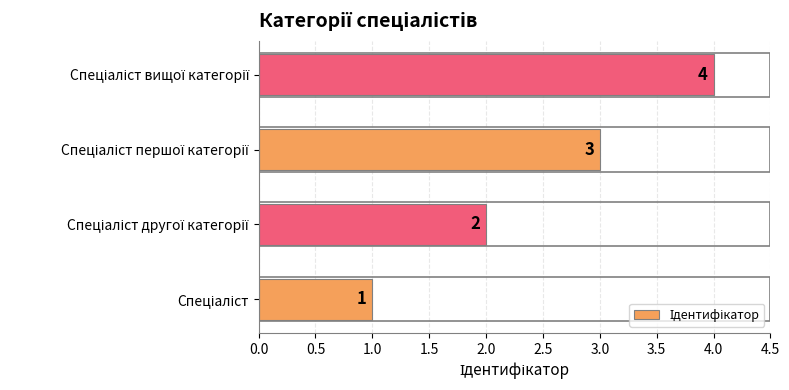

What is the sum of all values?

10